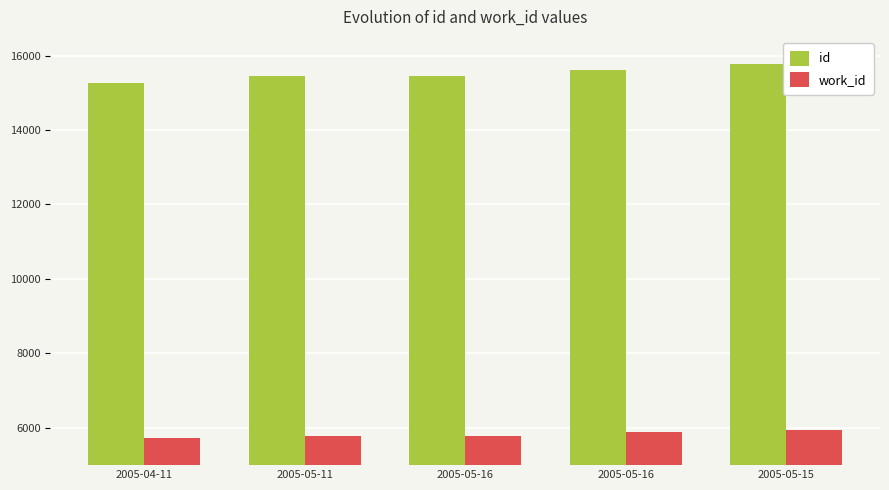

How many work_id values are between 5787 and 5882?

3